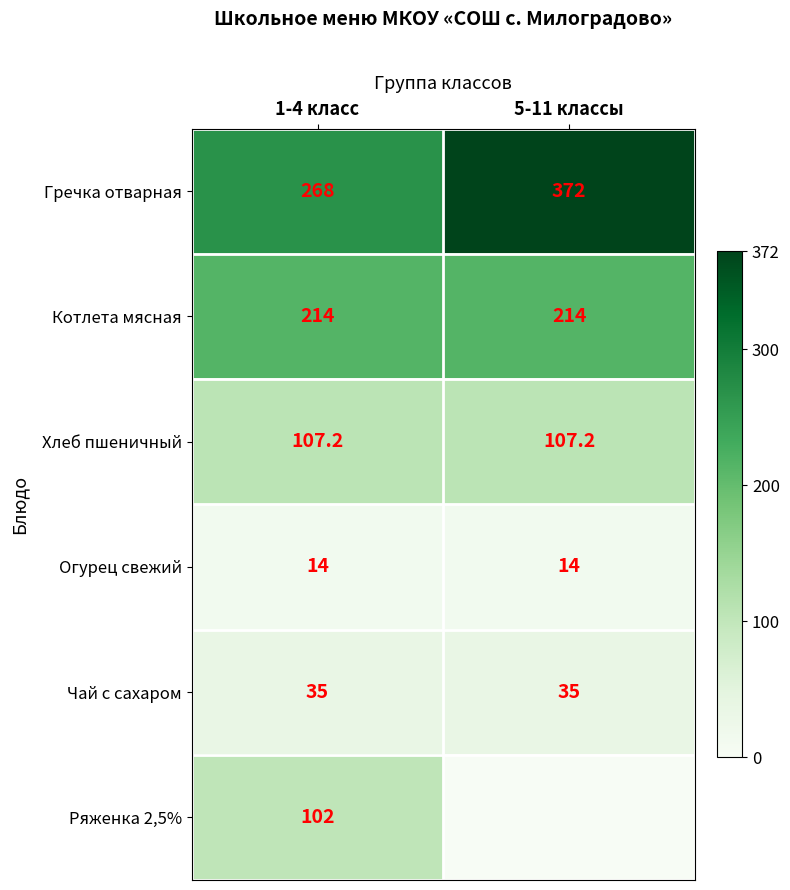

What is the approximate value of Огурец свежий at 5-11 классы?

14.0